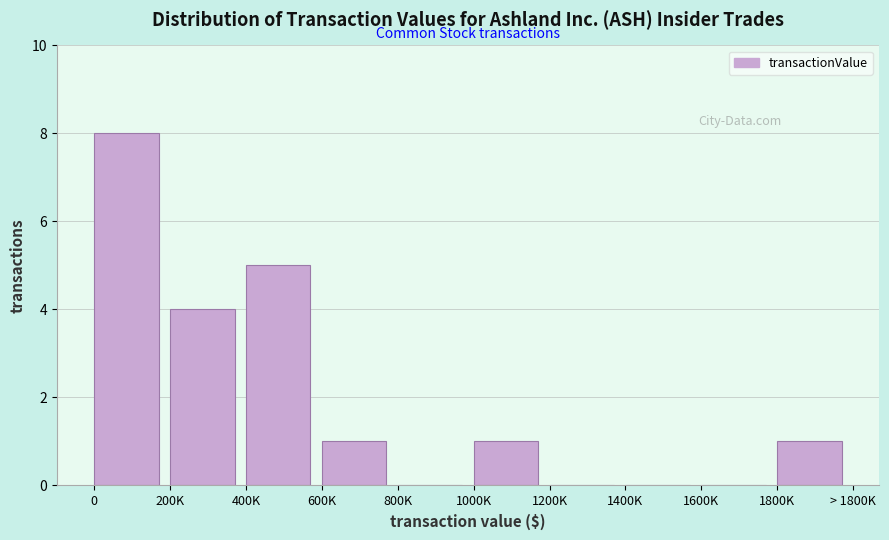

Reading left to right, list all the values displayed in this chart.

0=8	200K=4	400K=5	600K=1	800K=0	1000K=1	1200K=0	1400K=0	1600K=0	1800K=1